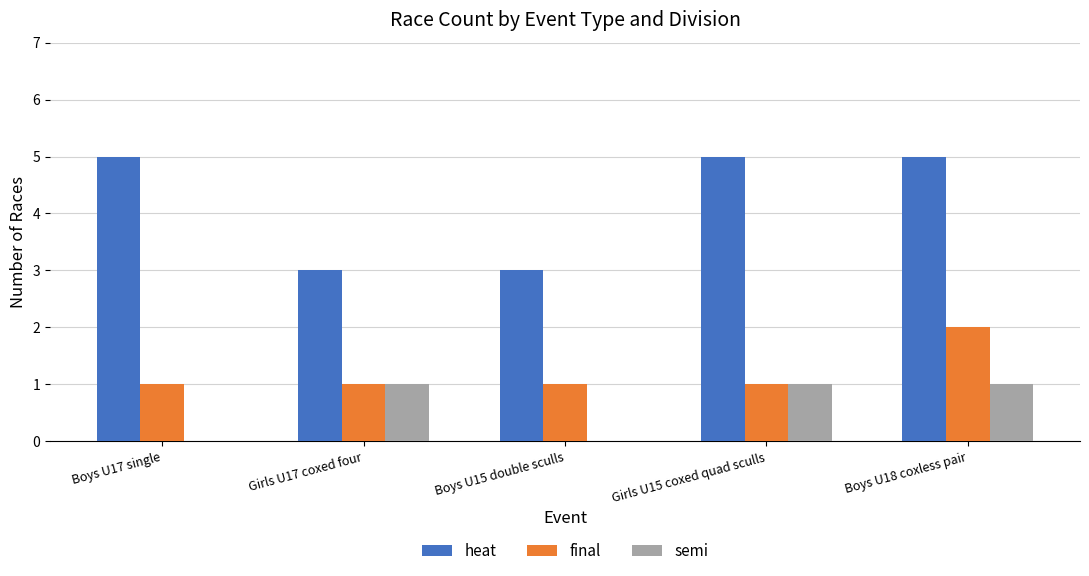

What is the greatest value displayed?

5